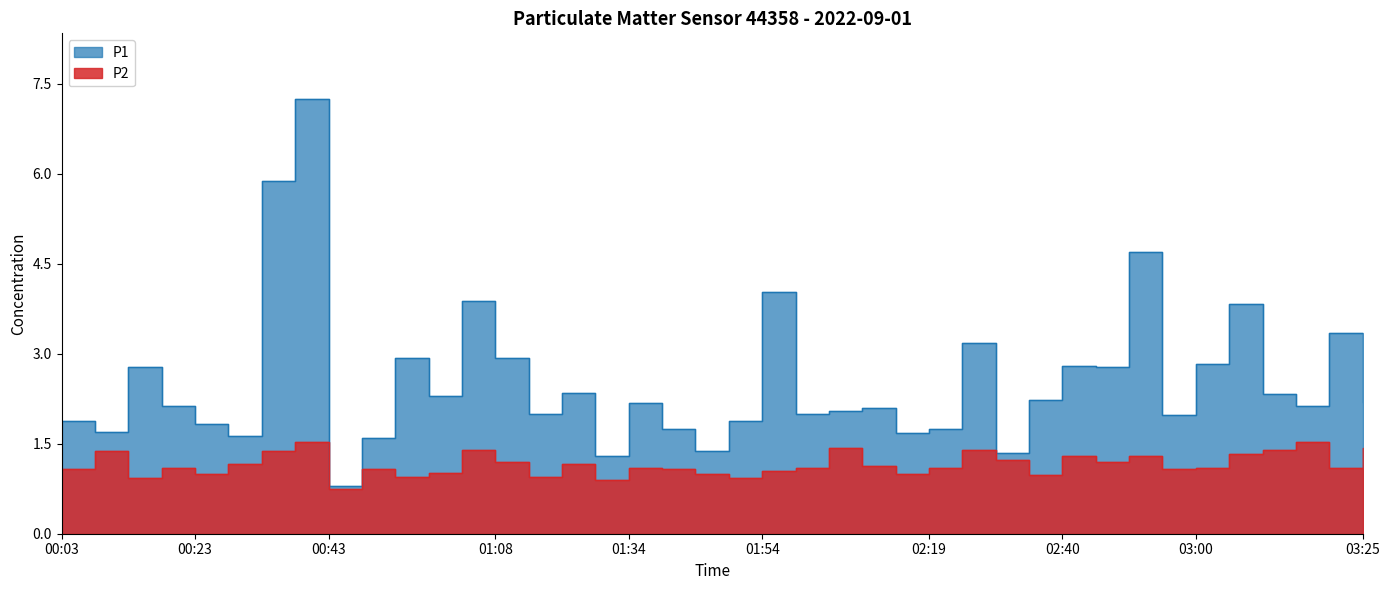

In P1, how many points are higher than both neighbors (excluding endpoints)?

13